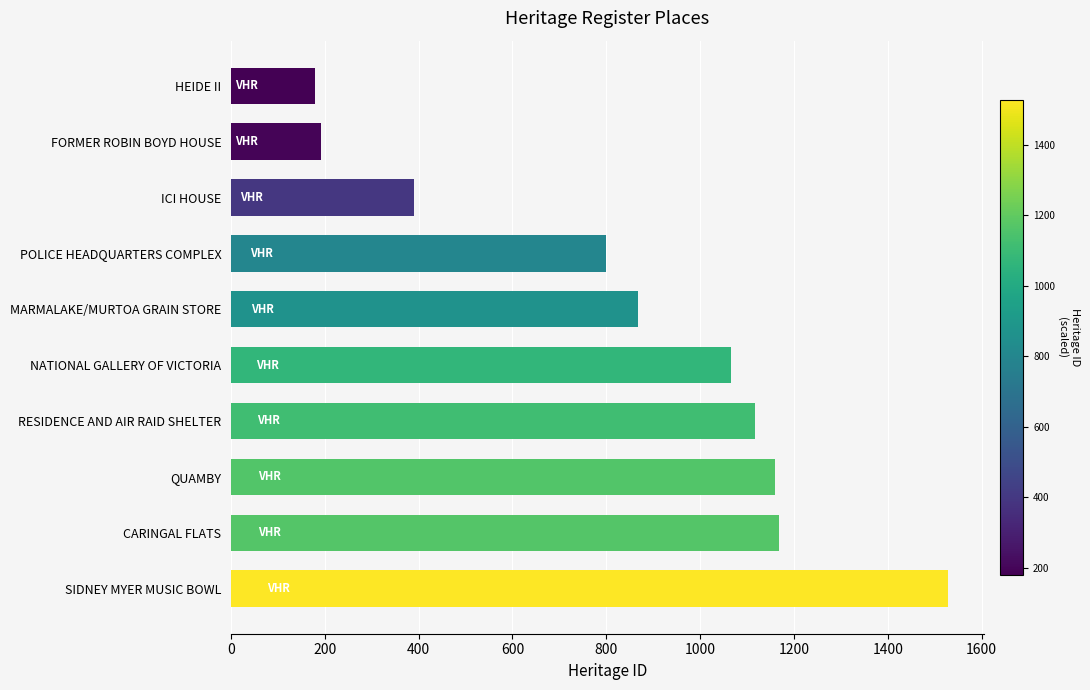

Count the number of data series in this chart.

1